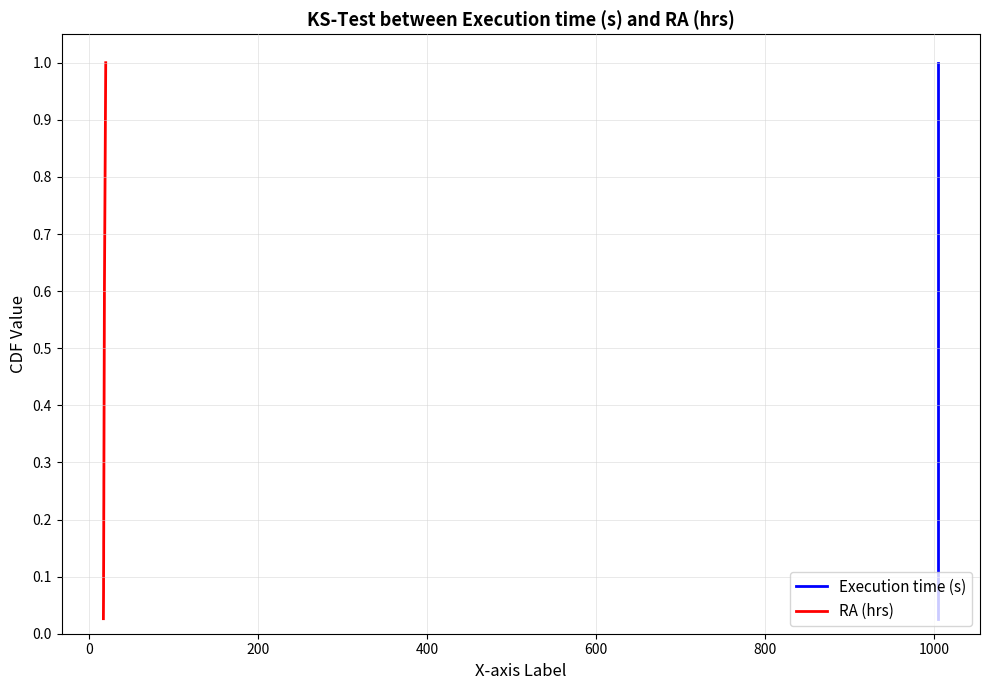

Does the chart display data point markers on the line(s)?

No